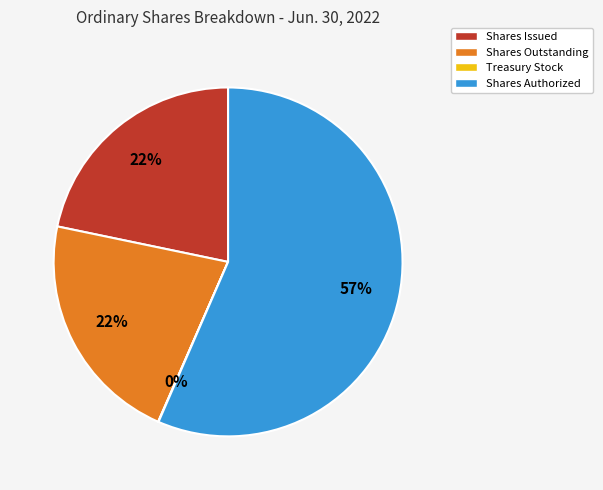

The Shares Outstanding slice represents 29% of the pie. True or false?

False